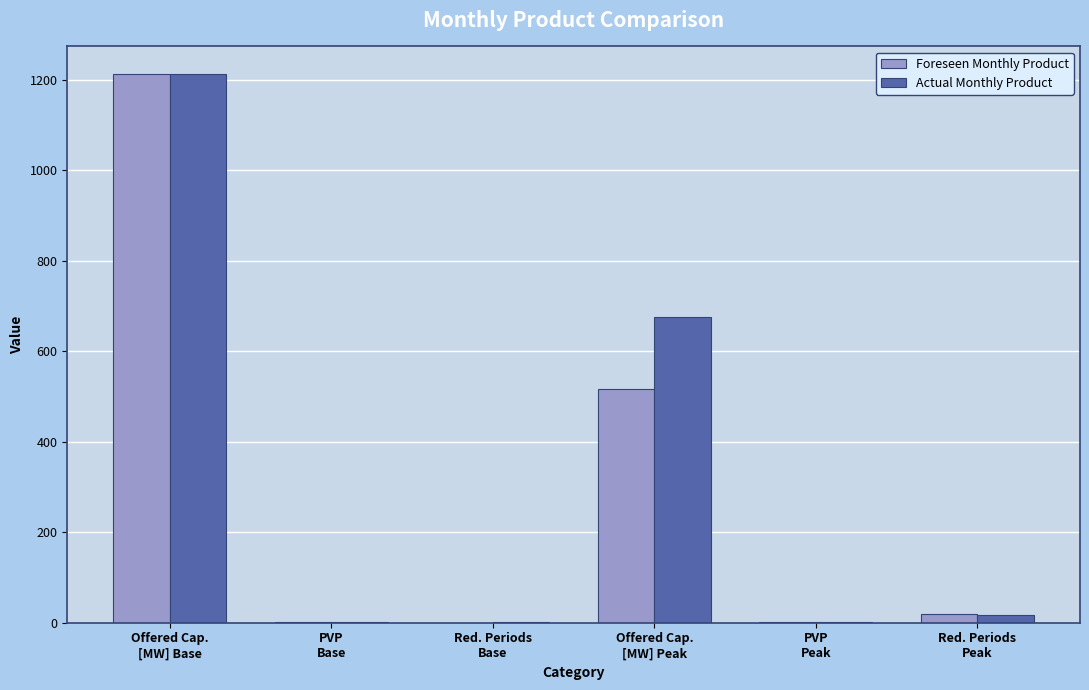

What is the total value across all series at Red. Periods
Peak?

37.0